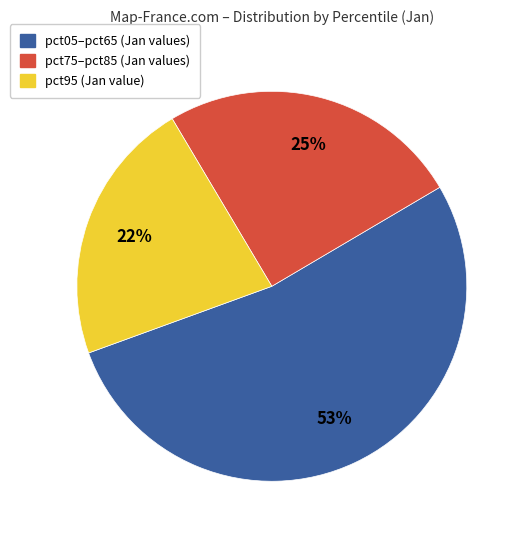

Is there any slice that represents more than half of the pie?

Yes